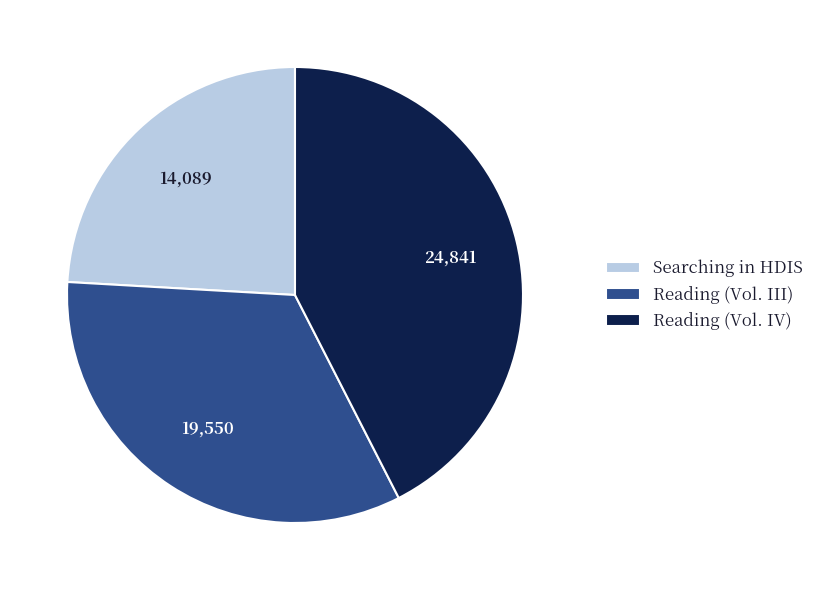

Rank the categories by value from lowest to highest.

Searching in HDIS, Reading (Vol. III), Reading (Vol. IV)